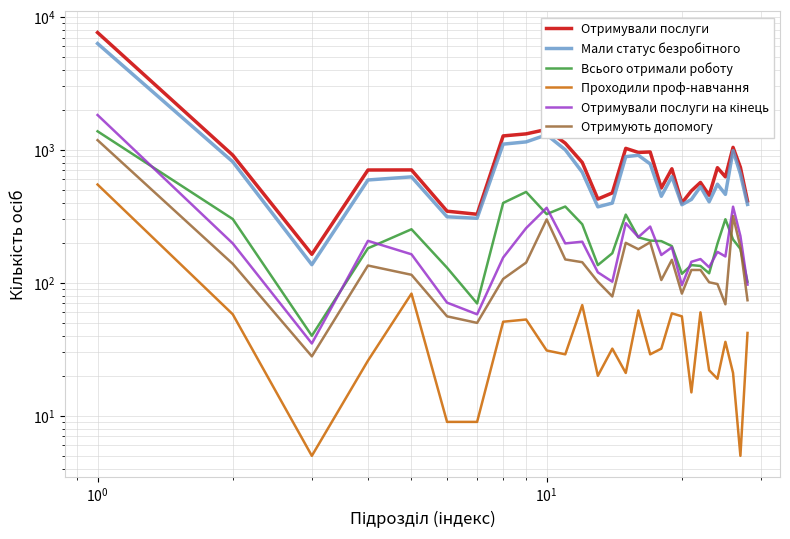

What is the maximum value for Проходили проф-навчання?

549